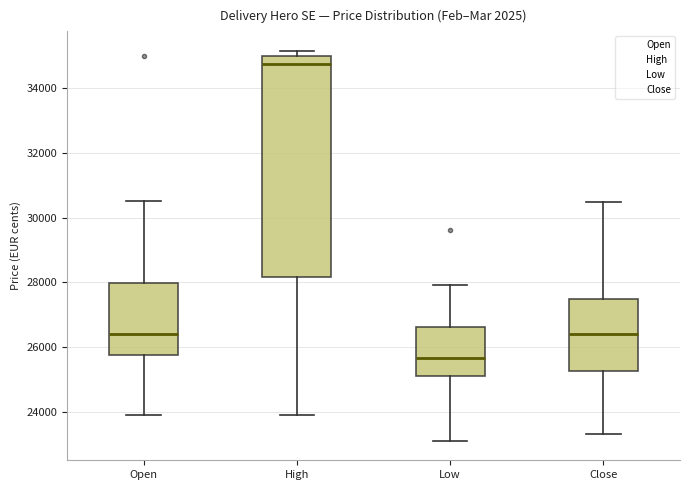

Reading left to right, transcribe this box plot: for each box, give where its median line is, the range the box spans, and where its two whiskers end, as read against the y-axis. The values are not printed on the chart, so give them approximately, as read against the axis.

Open: median 26400, box 25800 to 28000, whiskers 23800 to 30600
High: median 34800, box 28200 to 35000, whiskers 23800 to 35200
Low: median 25600, box 25200 to 26600, whiskers 23200 to 28000
Close: median 26400, box 25200 to 27600, whiskers 23400 to 30400